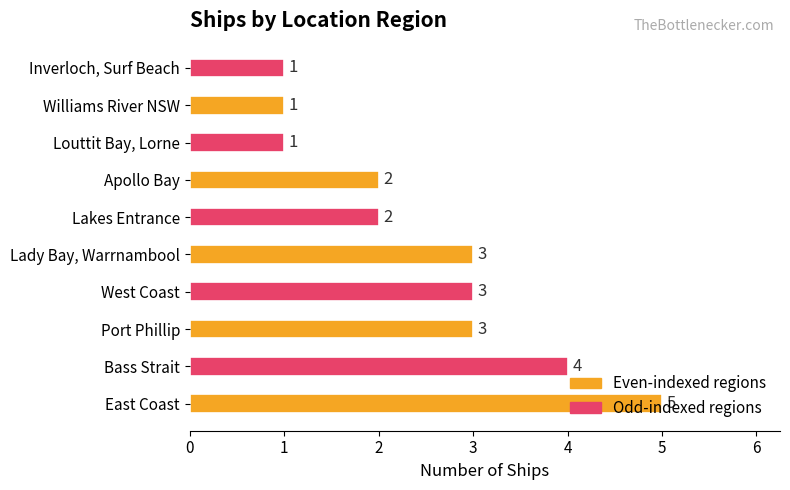

What is the sum of all values?

25